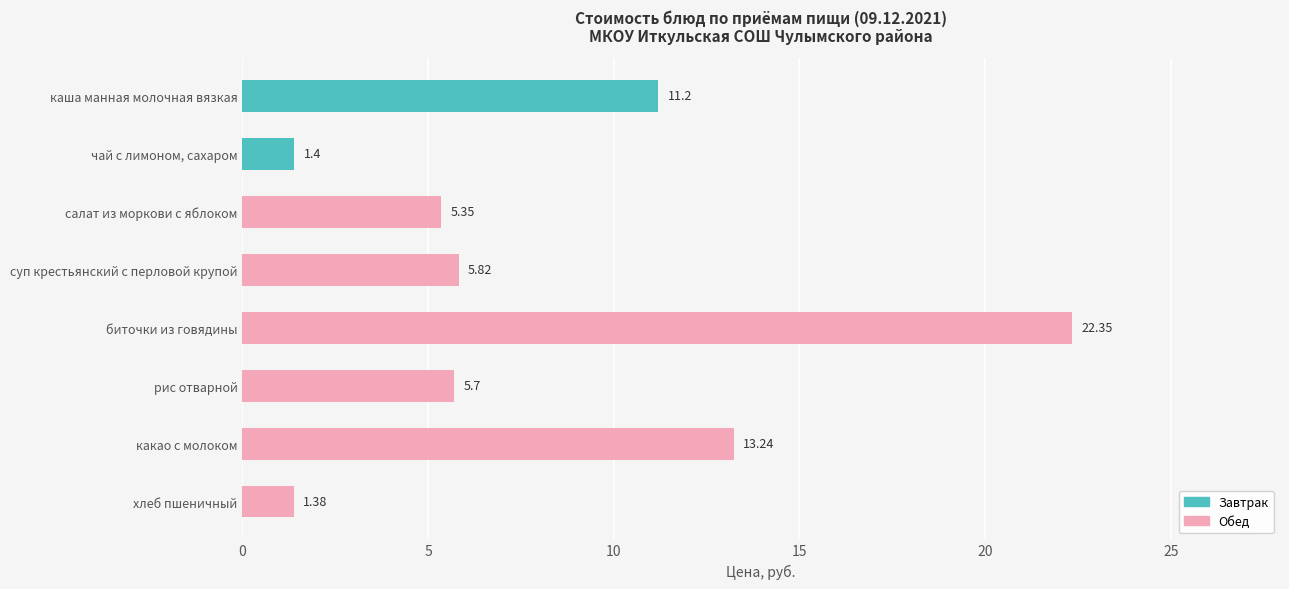

What is the greatest value displayed?

22.4